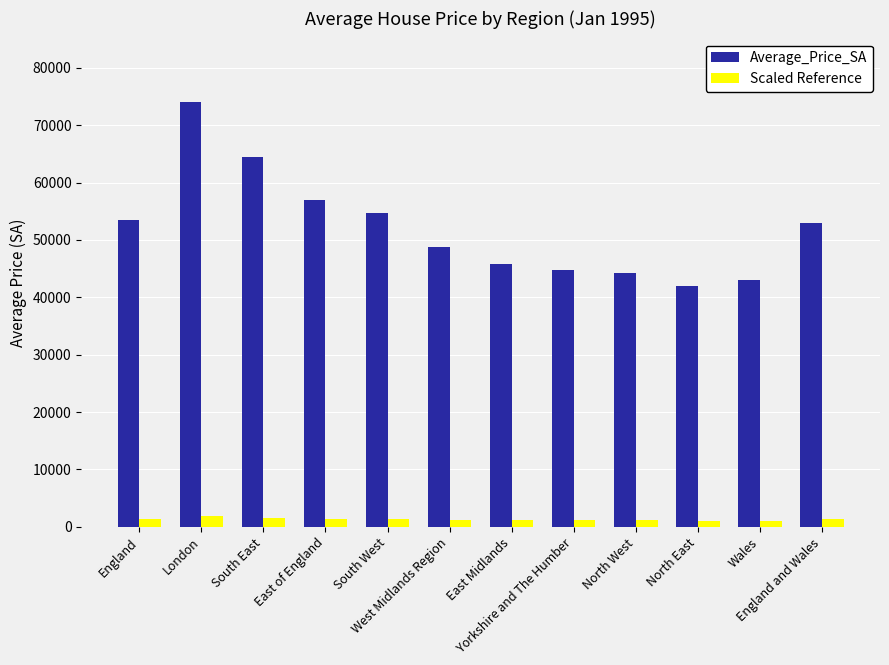

Which series has the largest total across all categories?

Average_Price_SA